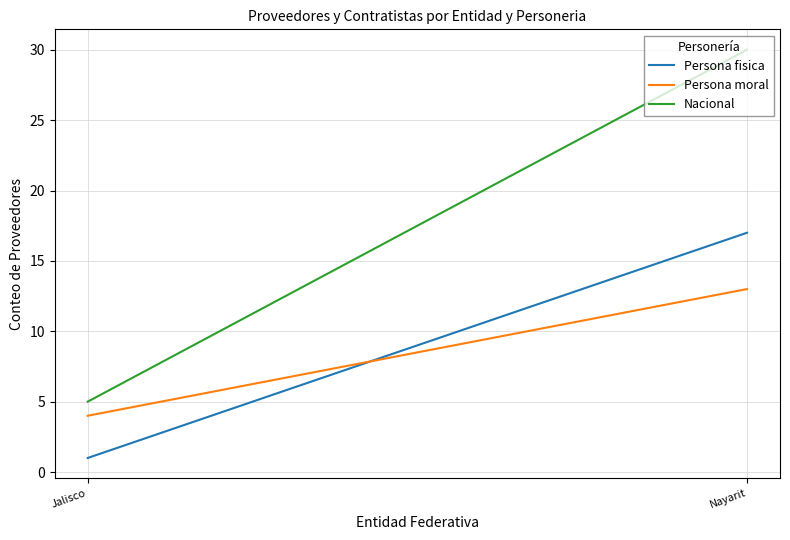

What is the label of the 2nd point from the right?

Jalisco